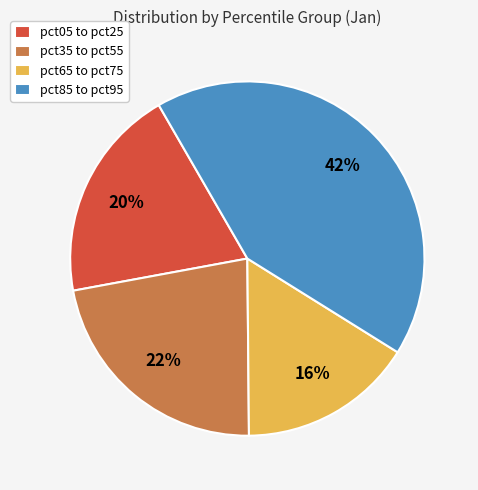

Do pct05 to pct25 and pct85 to pct95 together represent more than half of the pie?

Yes